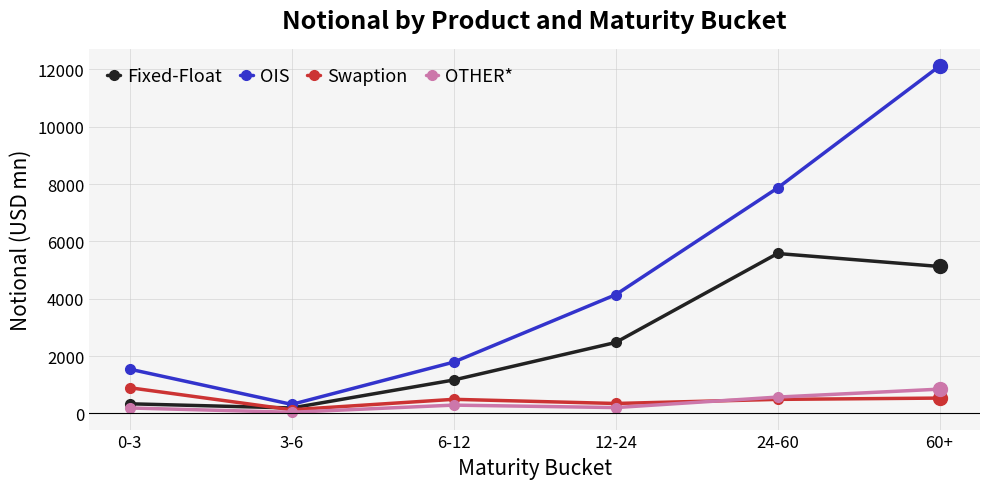

How many interior local valleys does the OIS series have?

1